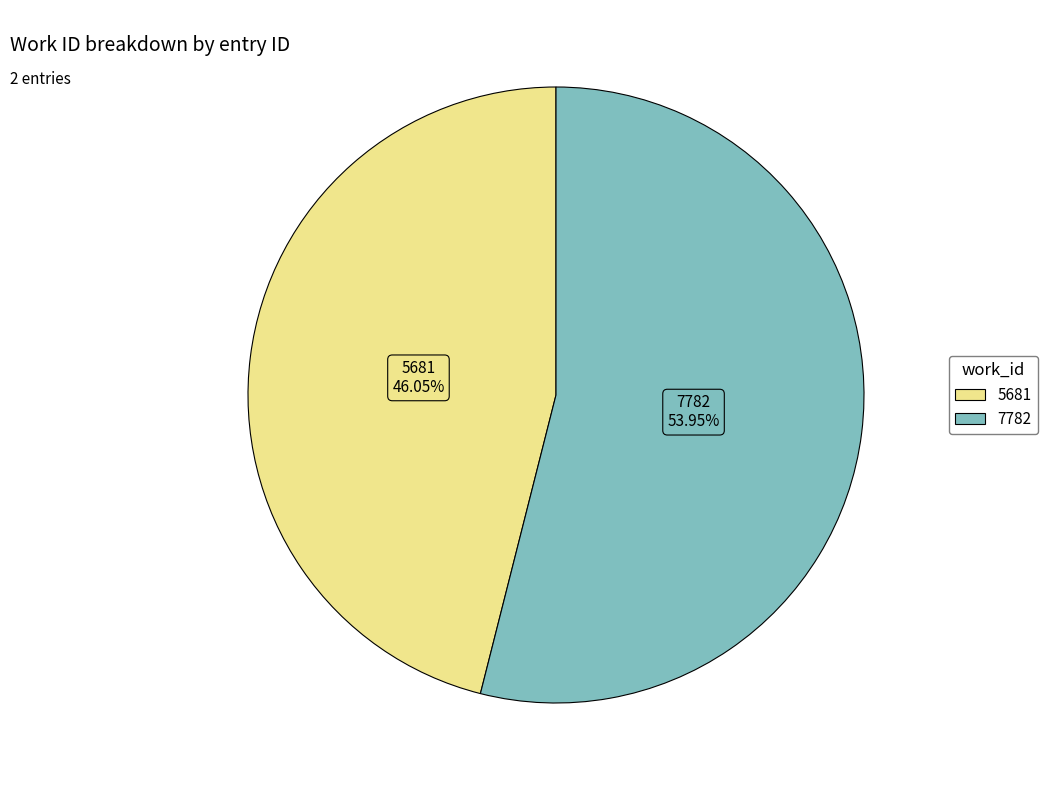

Is the sum of 7782 and 5681 greater than half?

Yes